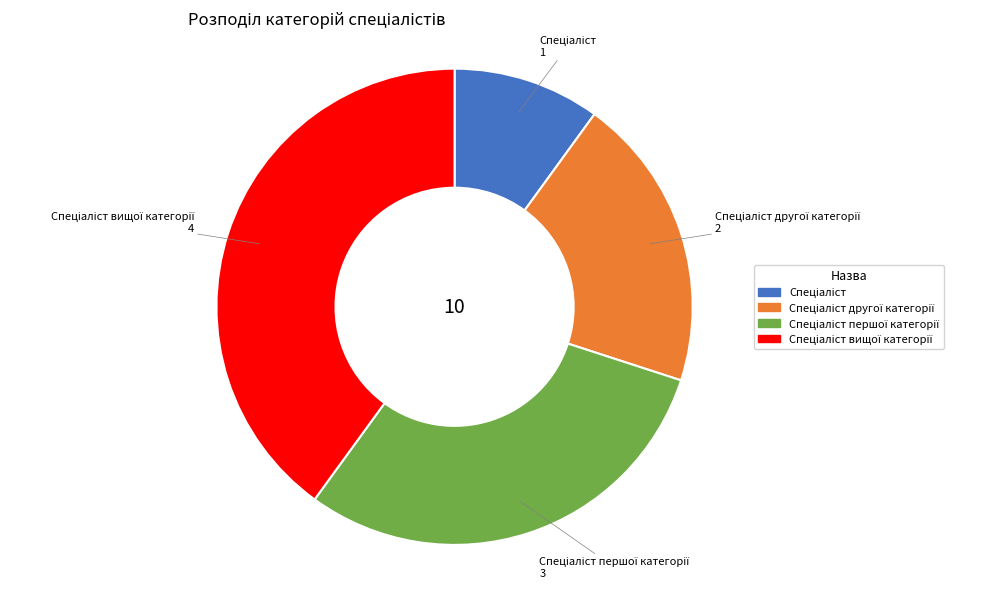

Is there any slice that represents more than half of the pie?

No